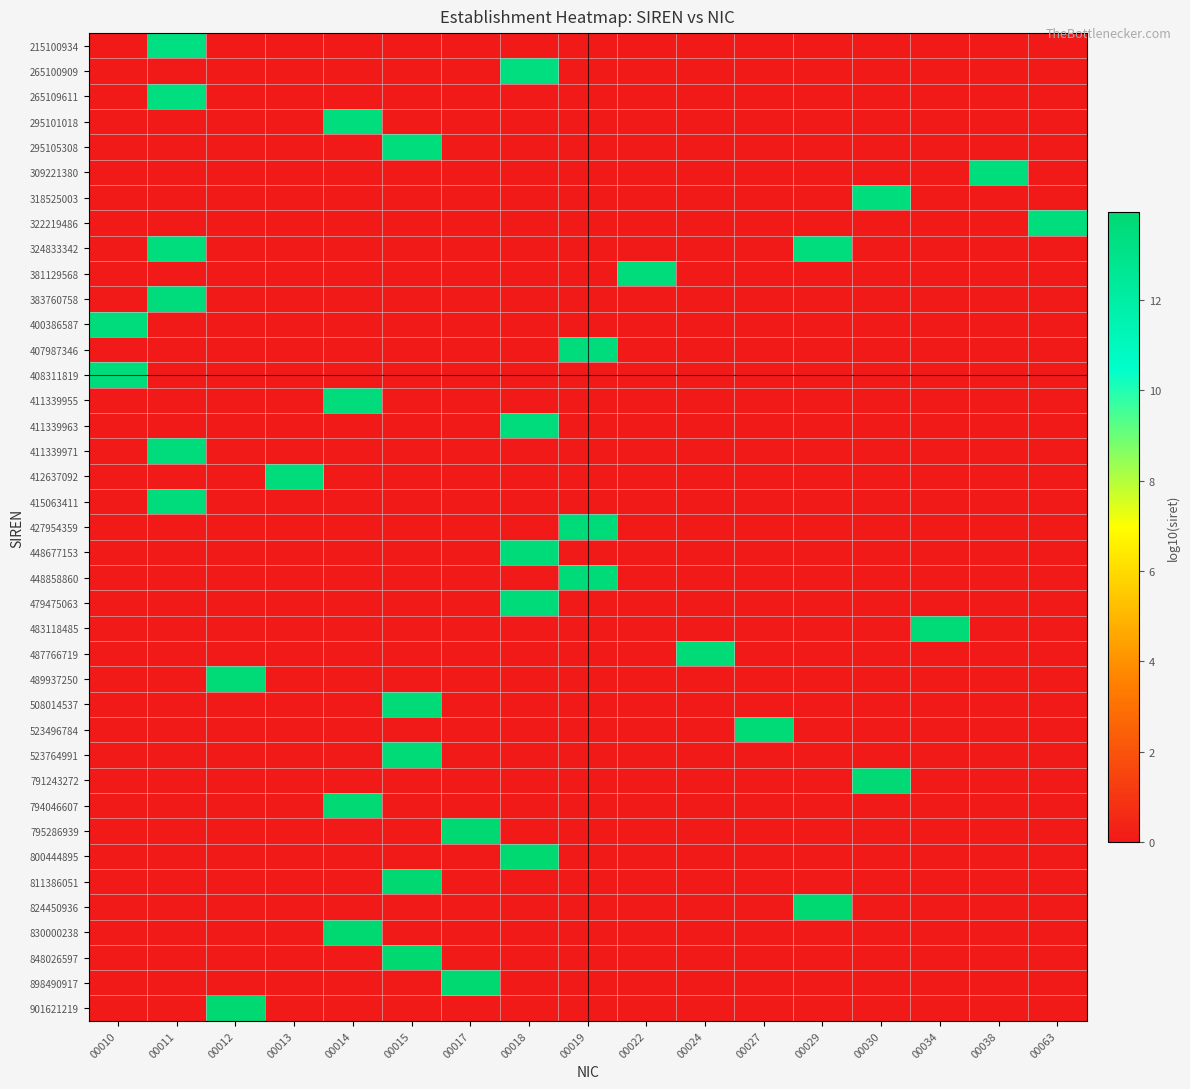

At which category is the sum across all series the highest?

00011